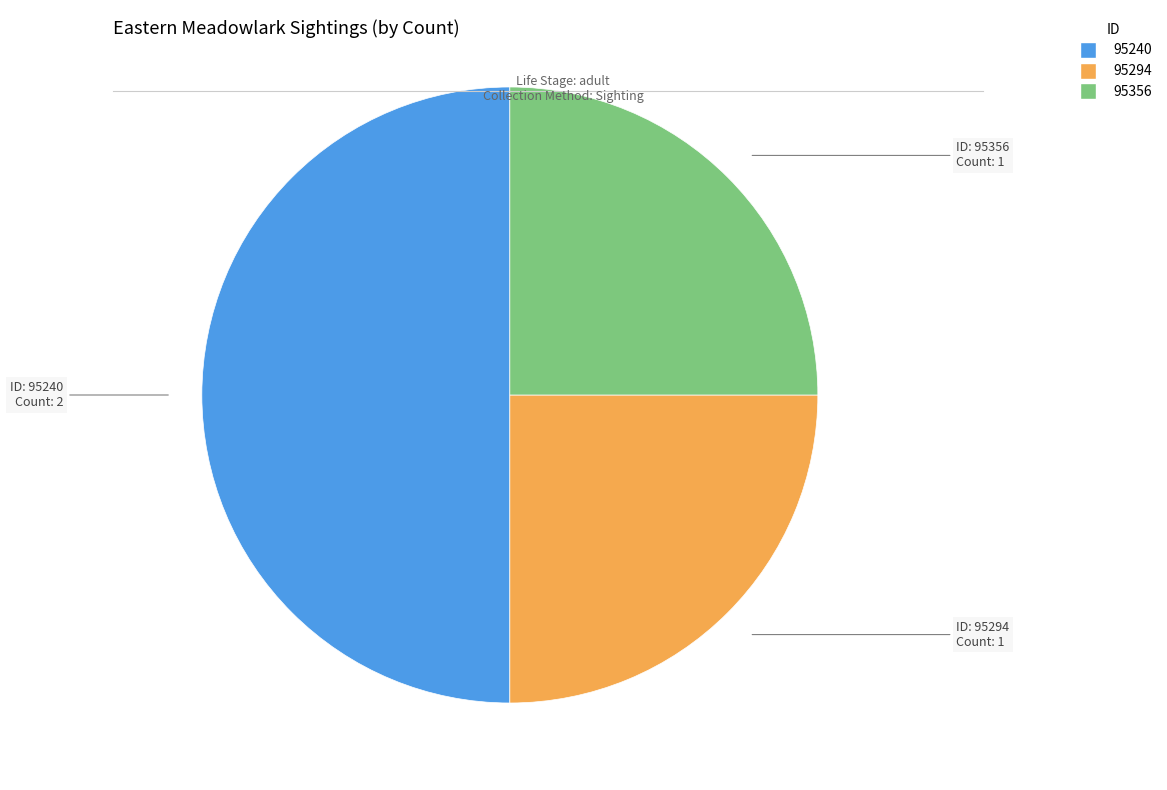

Which category has the biggest portion of the pie?

95240